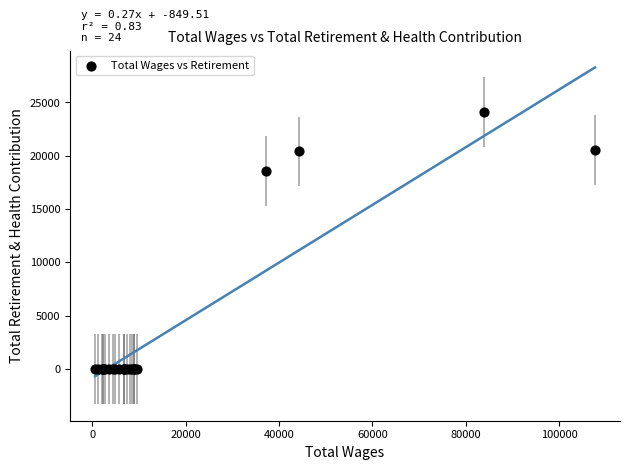

What Y value in the scatter plot is closest to 12066?

18559